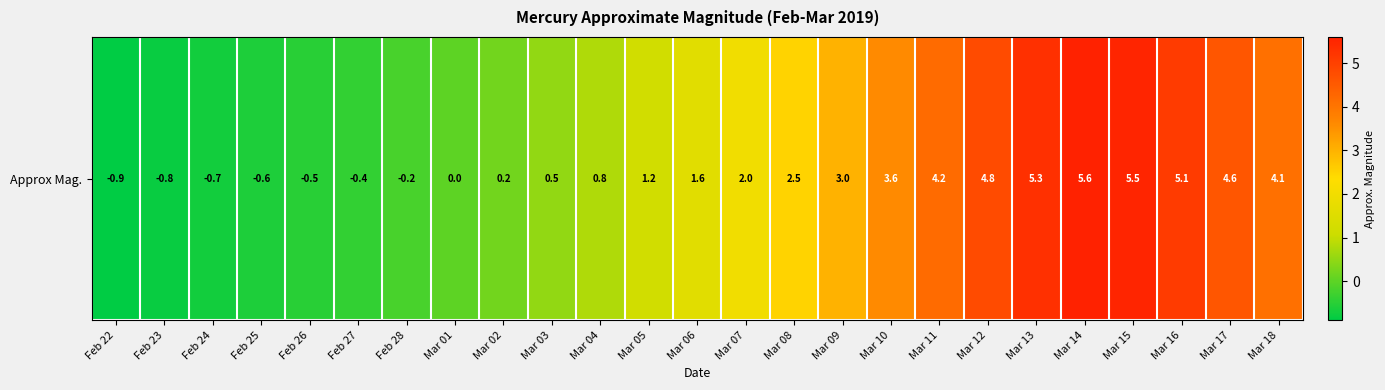

What is the greatest value displayed?

5.6